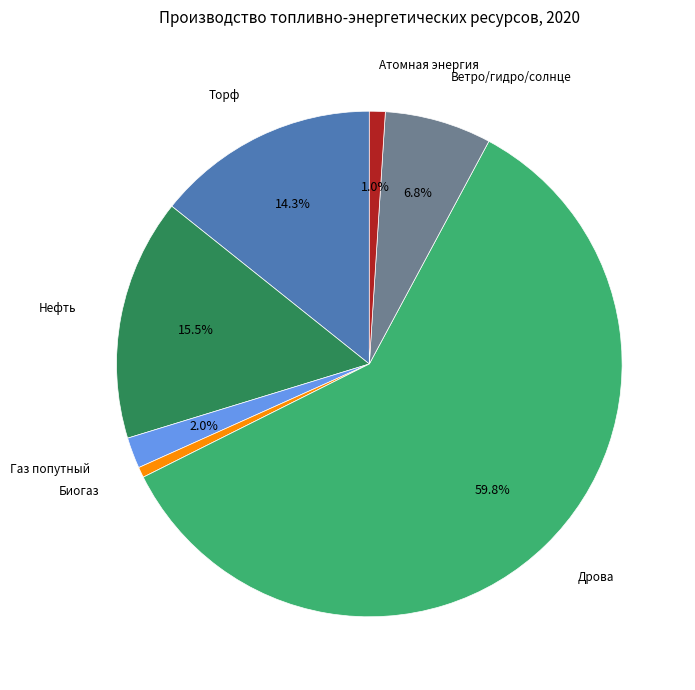

How many slices are in this pie chart?

7